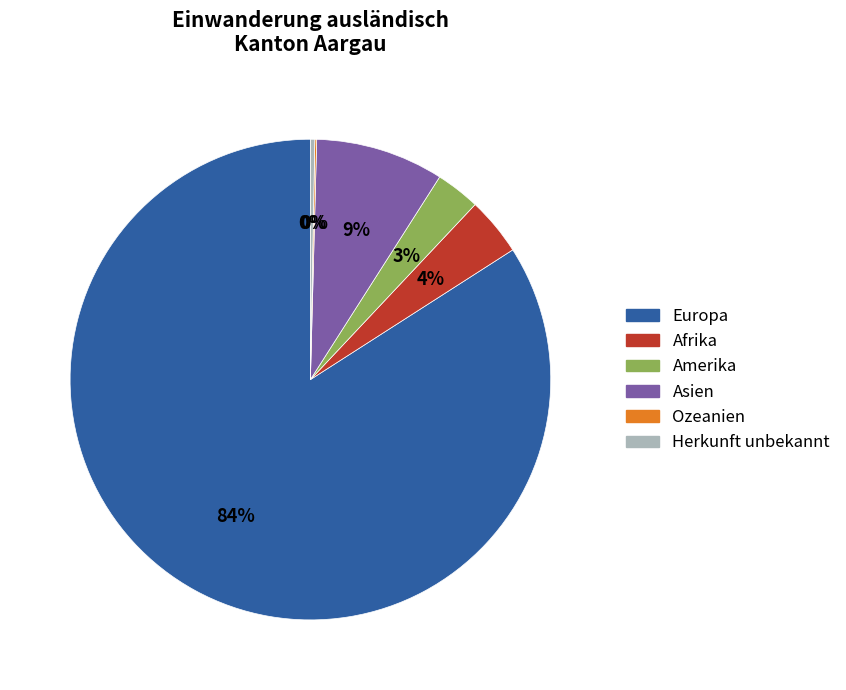

Which slice is the largest?

Europa